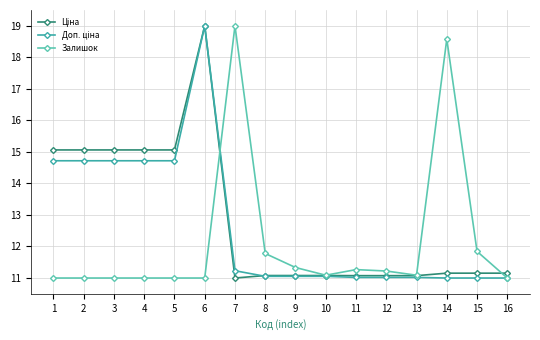

True or false: Залишок has more than 1 interior local peaks.

True